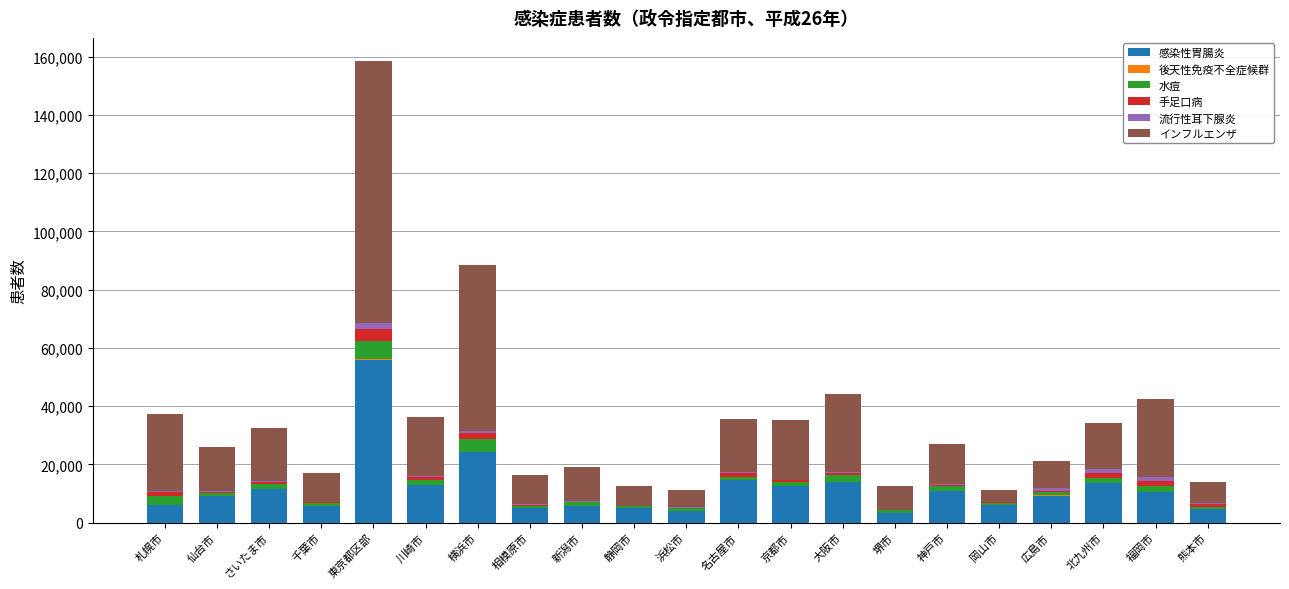

What is the maximum value for 感染性胃腸炎?

55994